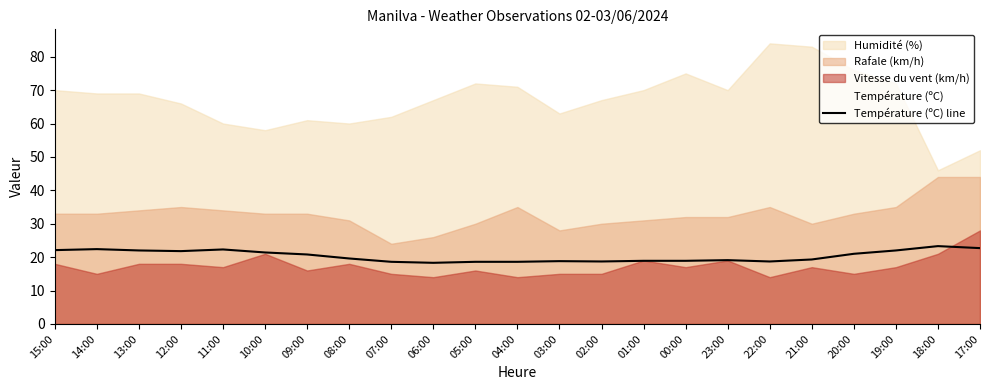

Reading left to right, list all the values displayed in this chart.

22.1	22.4	22.0	21.8	22.3	21.4	20.8	19.6	18.6	18.3	18.6	18.6	18.8	18.7	18.9	18.9	19.1	18.7	19.3	21.0	22.0	23.3	22.7